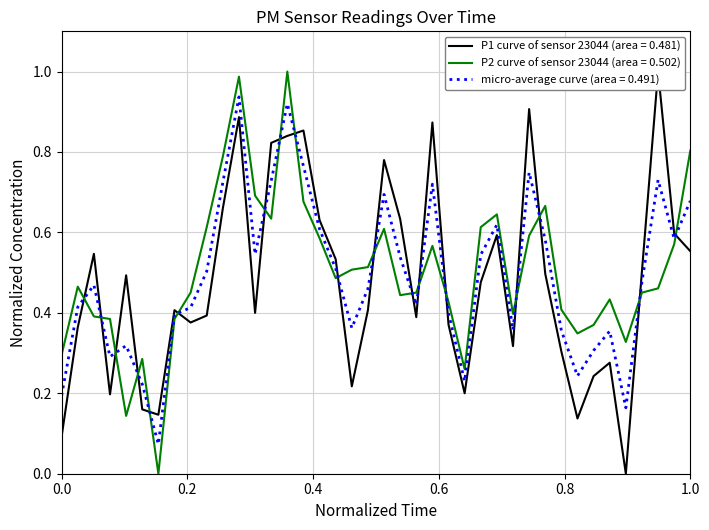

In P2, how many points are lower than both neighbors (excluding endpoints)?

9